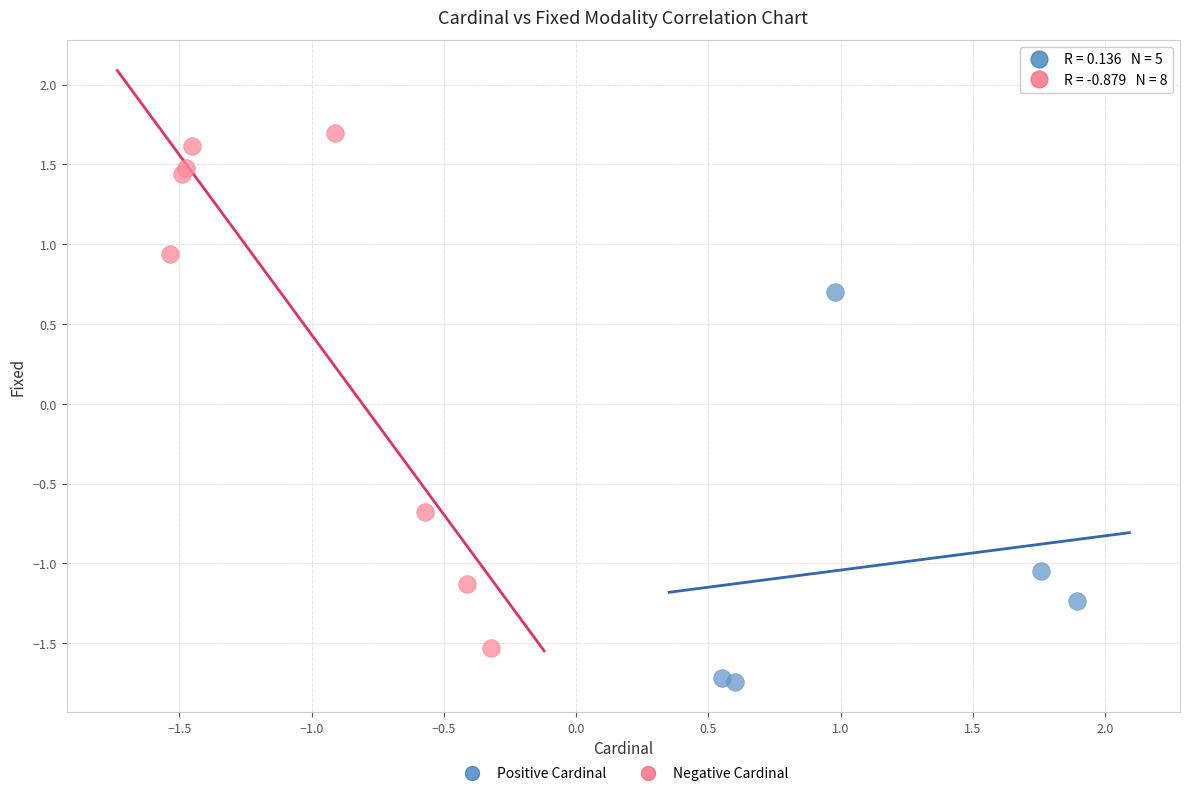

Which series reaches the minimum Y coordinate?

Positive Cardinal